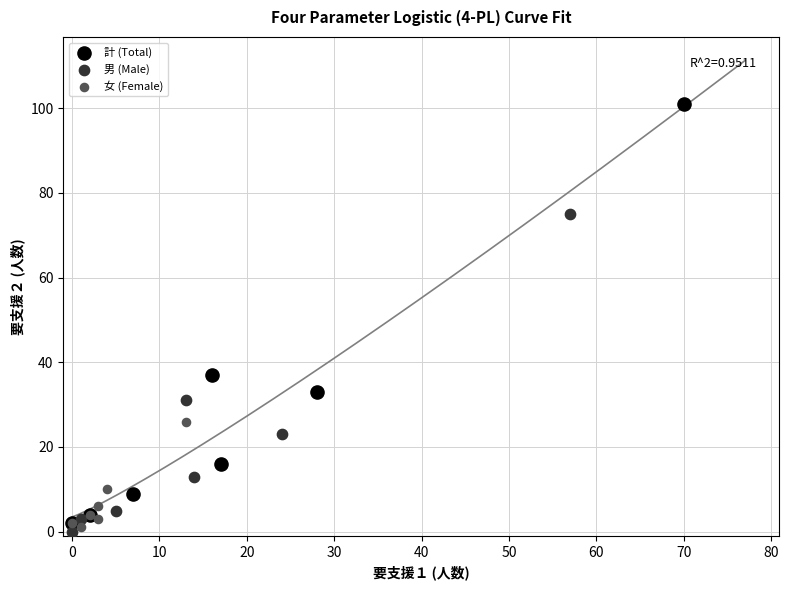

What are all the series names shown in the legend?

計 (Total), 男 (Male), 女 (Female)